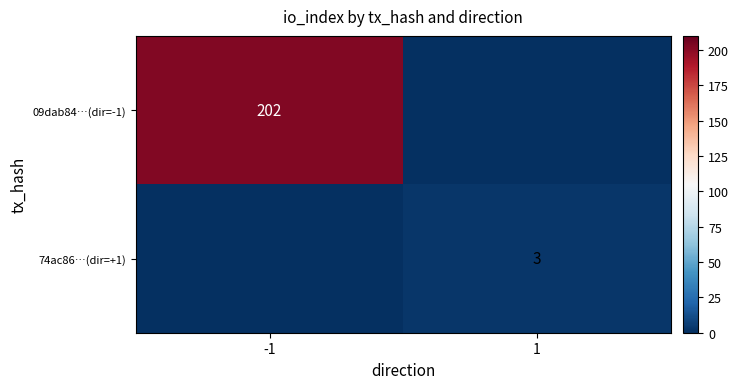

Is it true that 74ac86…(dir=+1) equals 3 at 1?

True